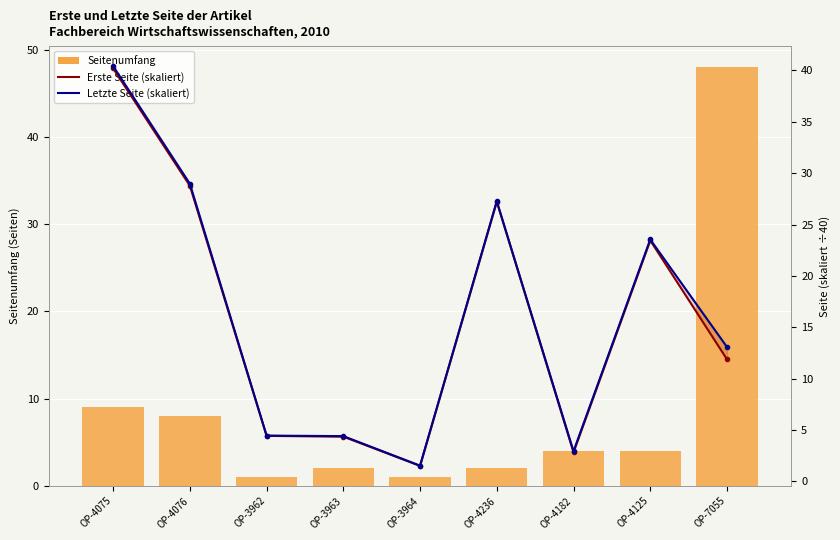

Reading left to right, transcribe all the data shown in this chart.

Seitenumfang: OP-4075=9.0	OP-4076=8.0	OP-3962=1.0	OP-3963=2.0	OP-3964=1.0	OP-4236=2.0	OP-4182=4.0	OP-4125=4.0	OP-7055=48.0
Erste Seite (skaliert): OP-4075=40.2	OP-4076=28.8	OP-3962=4.4	OP-3963=4.3	OP-3964=1.5	OP-4236=27.2	OP-4182=2.8	OP-4125=23.4	OP-7055=11.9
Letzte Seite (skaliert): OP-4075=40.4	OP-4076=29.0	OP-3962=4.5	OP-3963=4.4	OP-3964=1.5	OP-4236=27.3	OP-4182=2.9	OP-4125=23.6	OP-7055=13.1